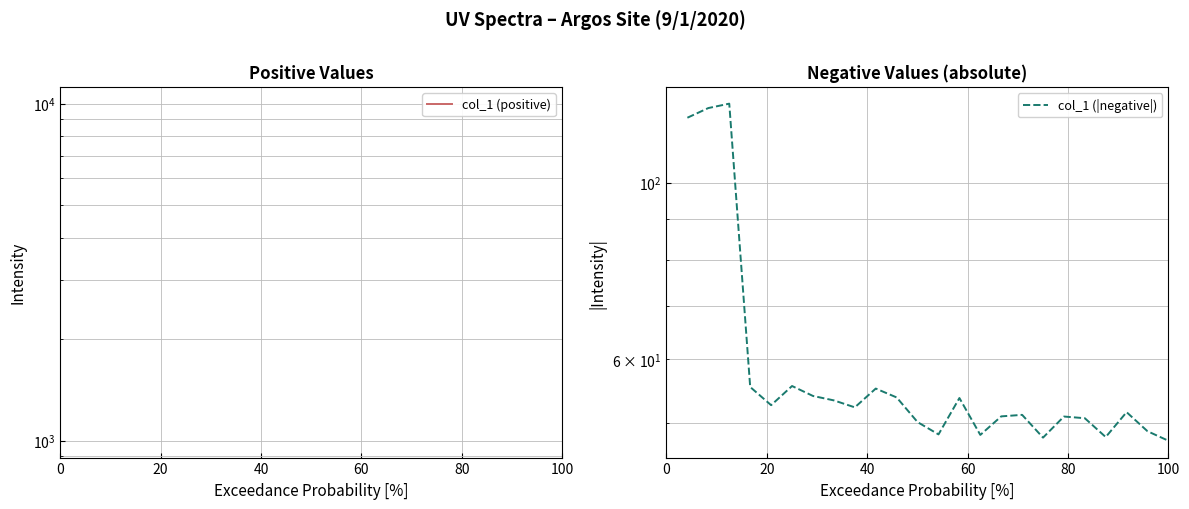

At how many categories does at least one series exceed 1278?

1